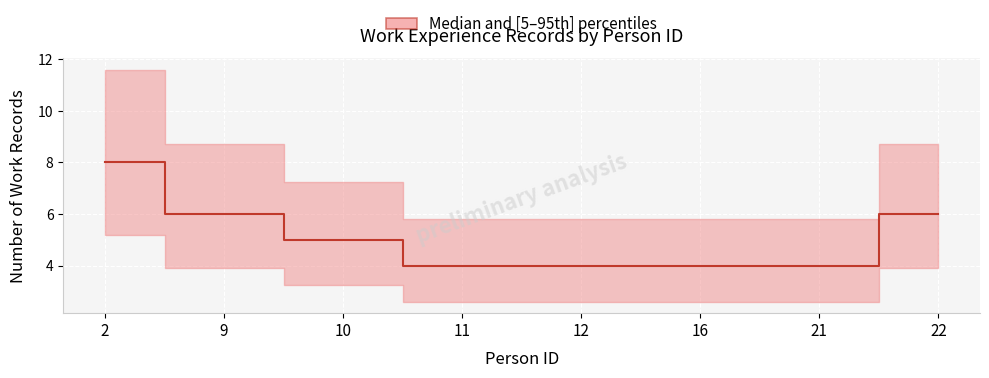

What is the value of the 4th point from the left?

4